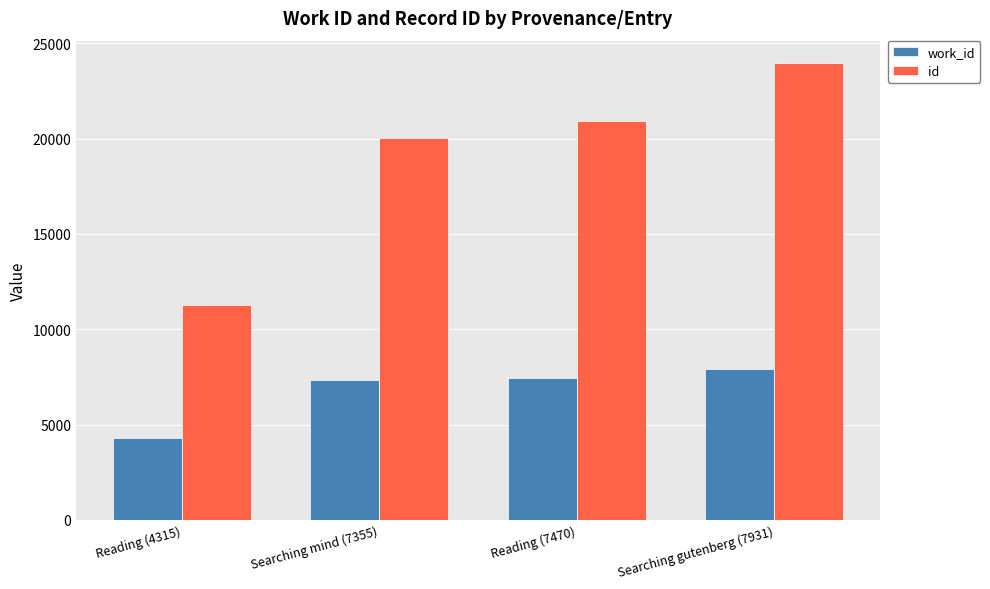

Reading left to right, what are all the values shown in this chart?

work_id: Reading (4315)=4315	Searching mind (7355)=7355	Reading (7470)=7470	Searching gutenberg (7931)=7931
id: Reading (4315)=11252	Searching mind (7355)=20011	Reading (7470)=20900	Searching gutenberg (7931)=23941